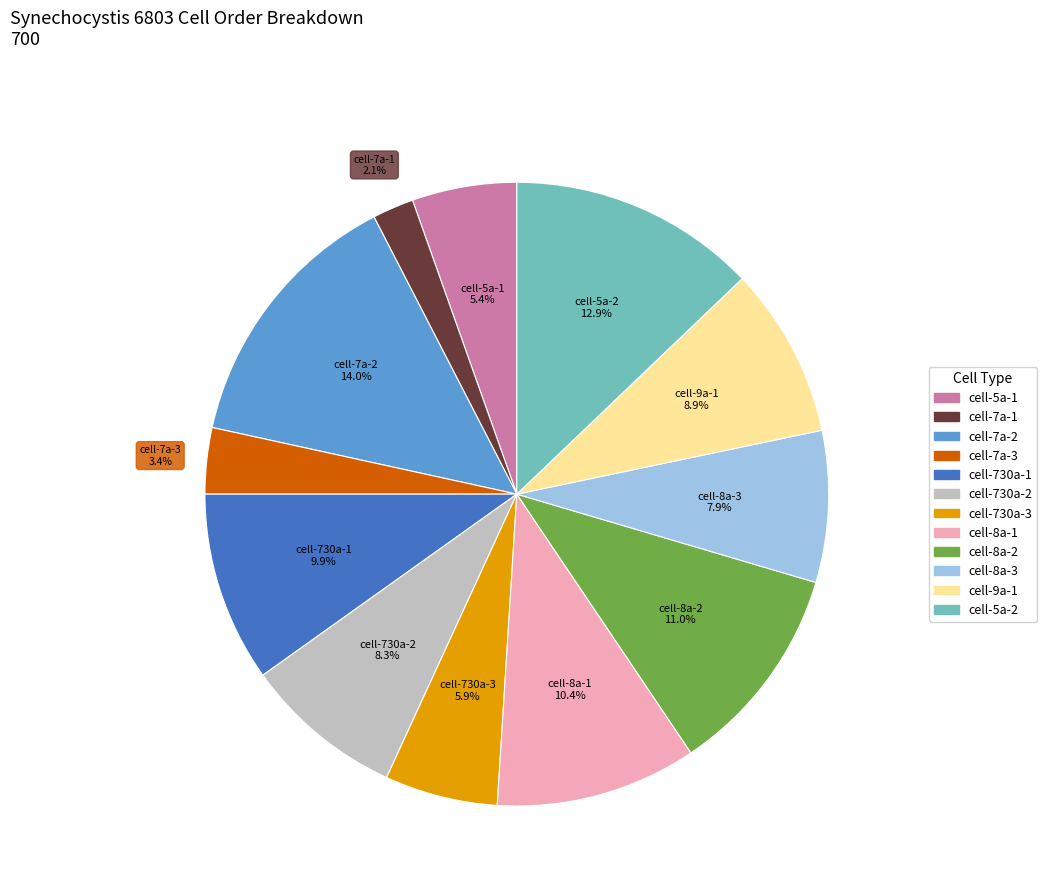

What is the smallest slice in the pie chart?

cell-7a-1